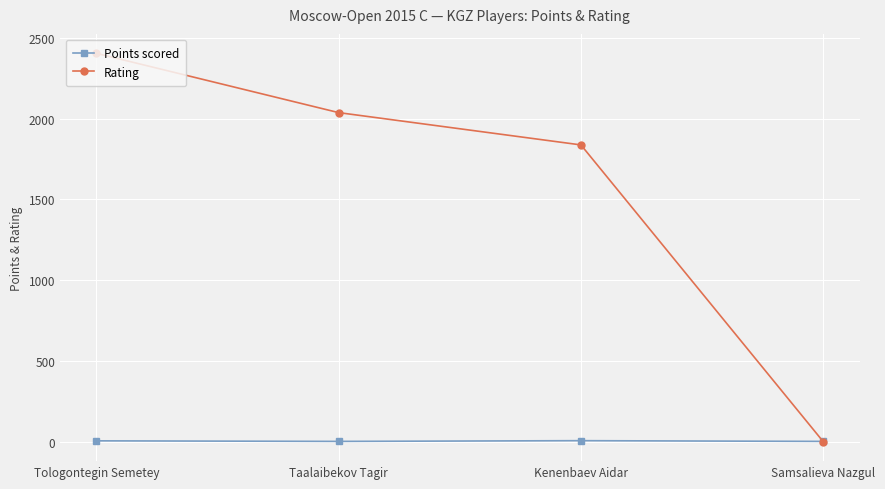

How many lines are shown in the chart?

2